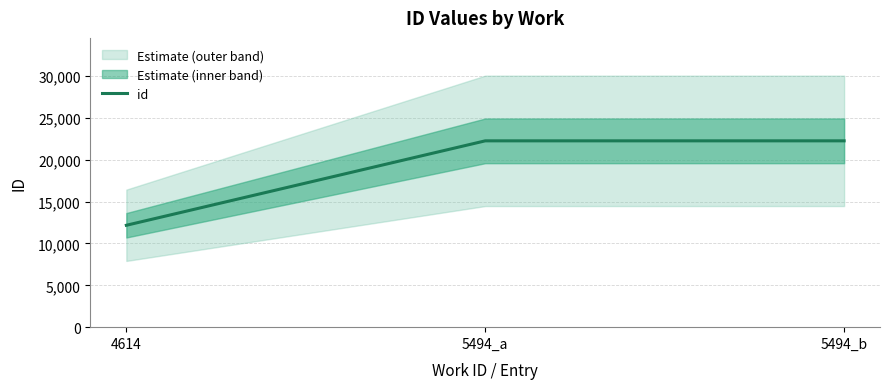

What is the sum of the values at 5494_a and 4614?

34423